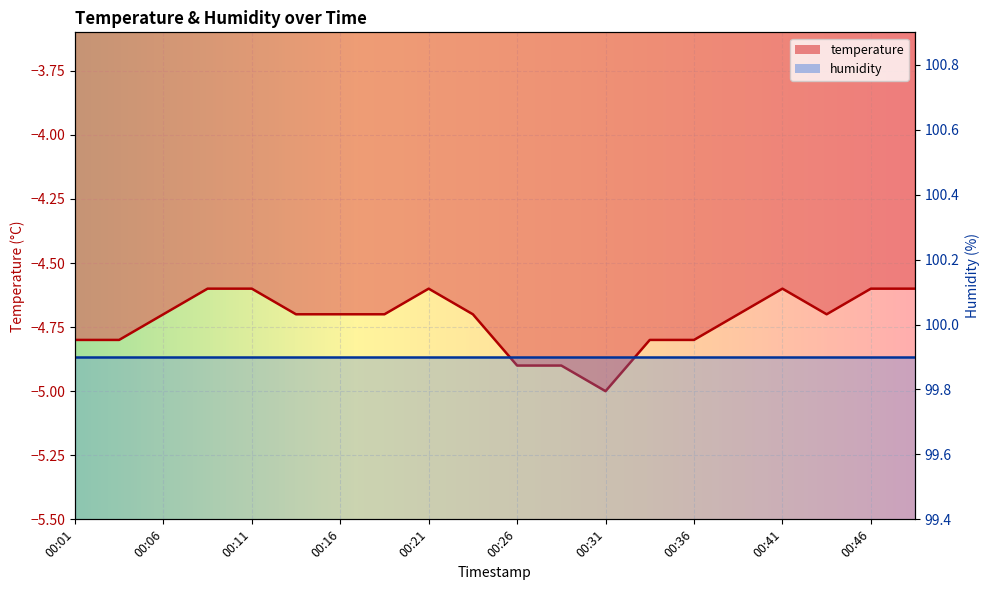

The value at 00:28 is -4.9. True or false?

True